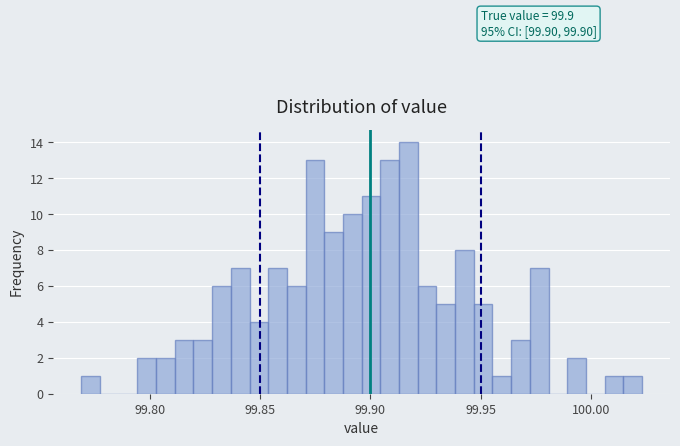

Around what value on the x-axis is the tallest bar? Give the approximate position of its centre, as read against the axis.

99.915